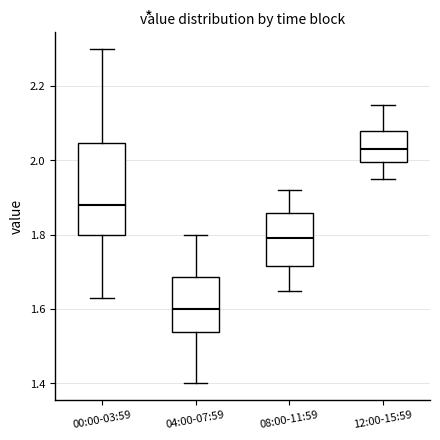

Which box is the tallest, from its lower edge to its upper edge?

00:00-03:59